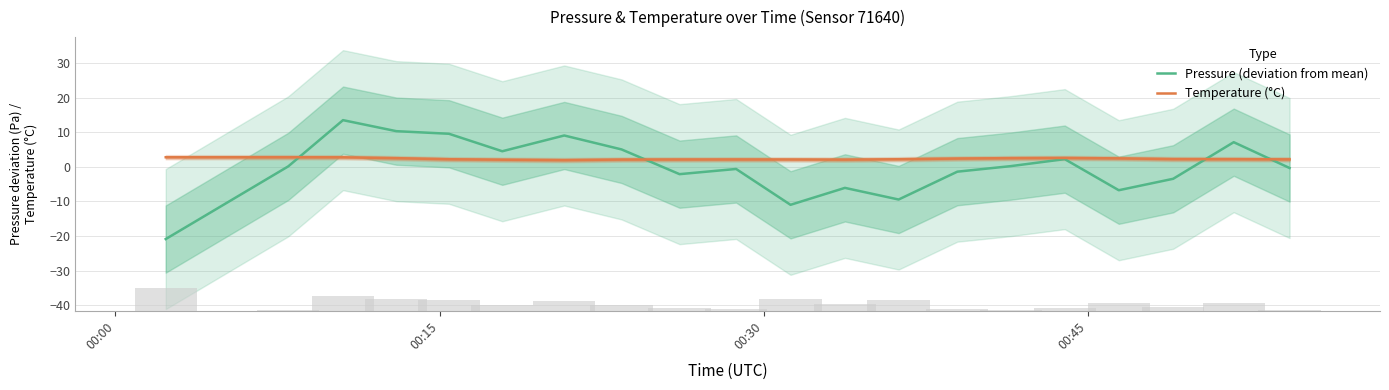

How many values in Pressure (deviation from mean) are below zero?

10